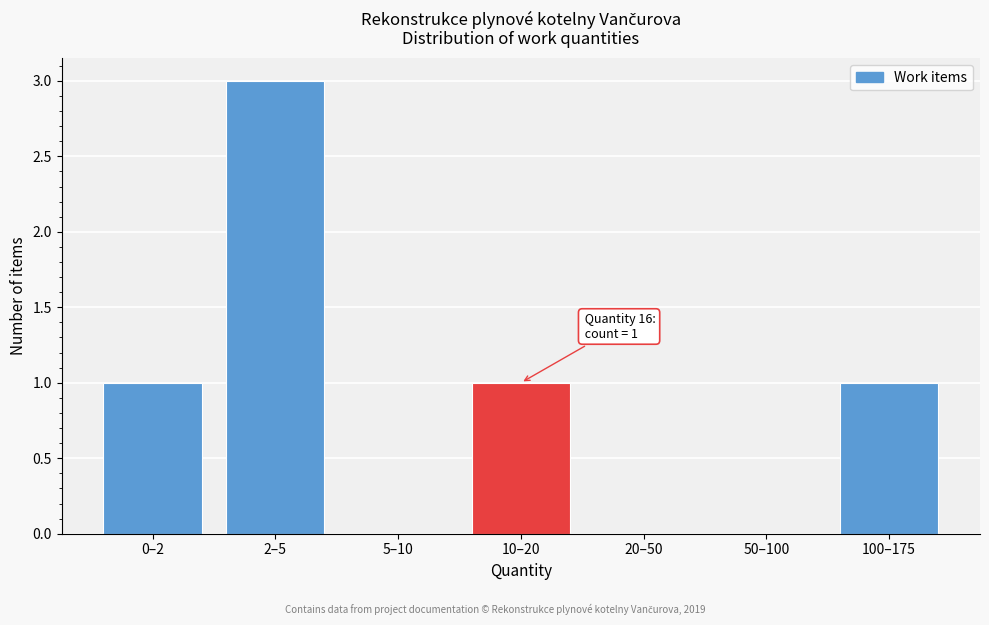

Reading right to left, what are all the values shown in this chart?

100–175=1	50–100=0	20–50=0	10–20=1	5–10=0	2–5=3	0–2=1